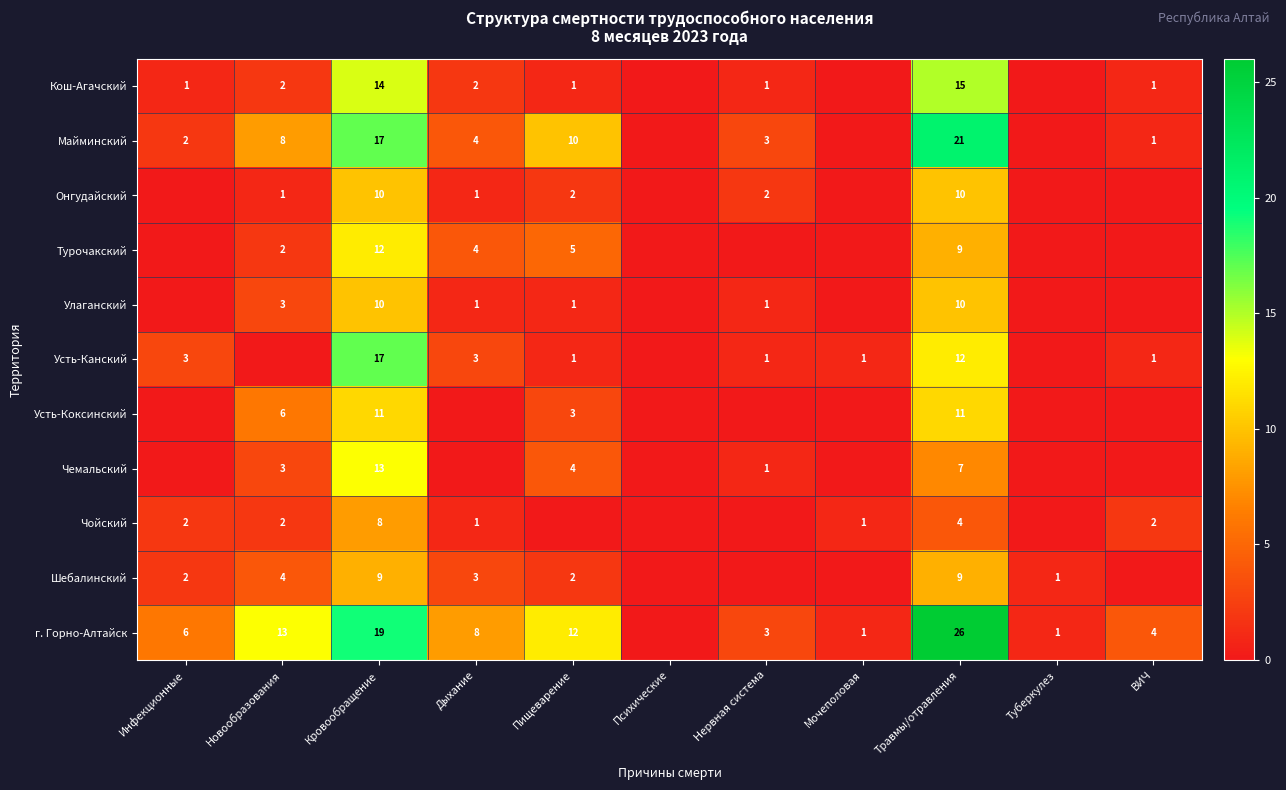

Count the number of data series in this chart.

11